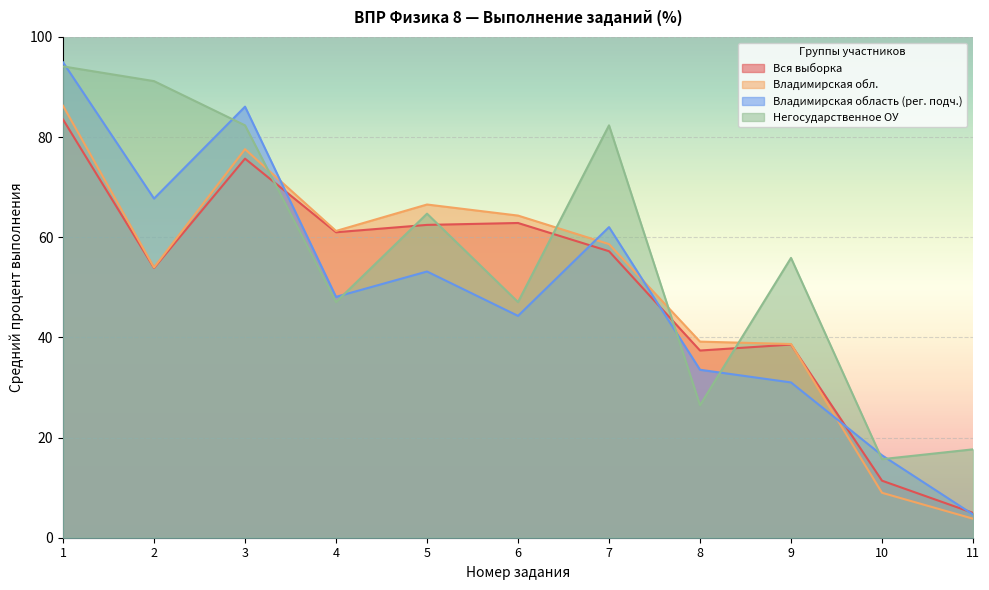

Which series has the largest range (max minus min)?

Владимирская область (рег. подч.)